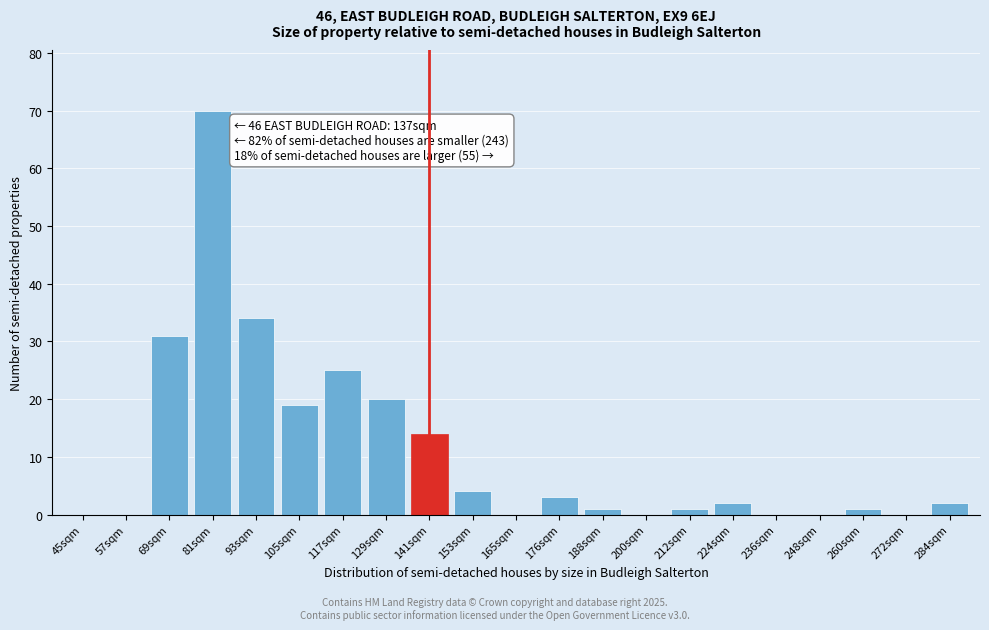

Reading left to right, list all the values displayed in this chart.

45sqm=0	57sqm=0	69sqm=31	81sqm=70	93sqm=34	105sqm=19	117sqm=25	129sqm=20	141sqm=14	153sqm=4	165sqm=0	176sqm=3	188sqm=1	200sqm=0	212sqm=1	224sqm=2	236sqm=0	248sqm=0	260sqm=1	272sqm=0	284sqm=2